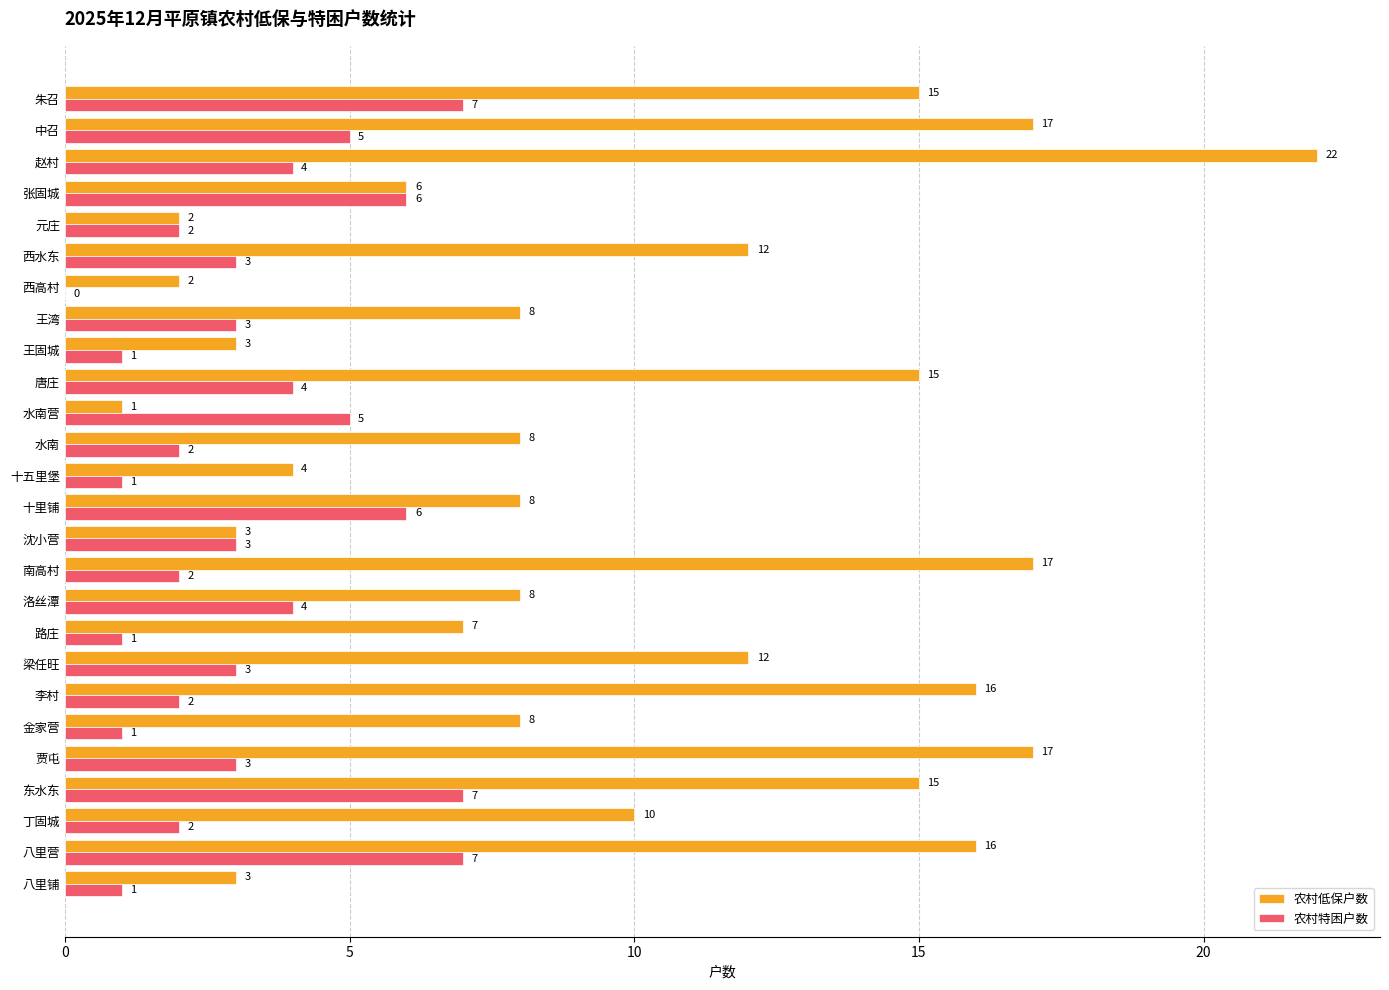

How many positive values does the 农村特困户数 series have?

25